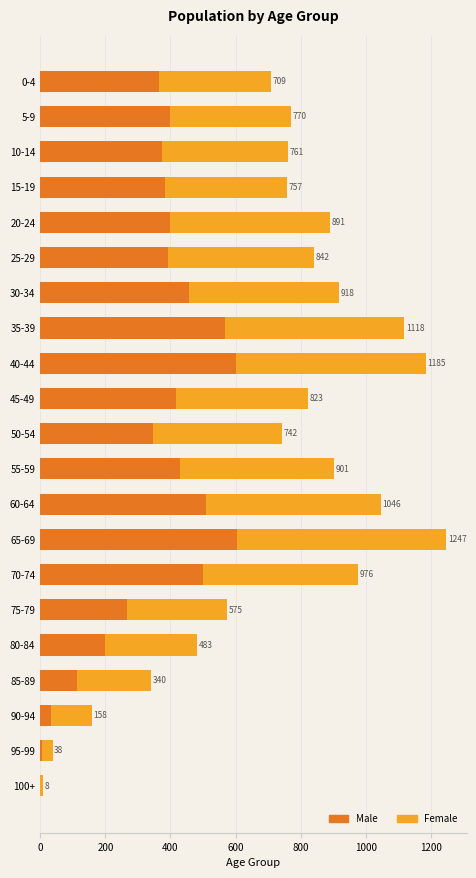

What are all the series names shown in the legend?

Male, Female